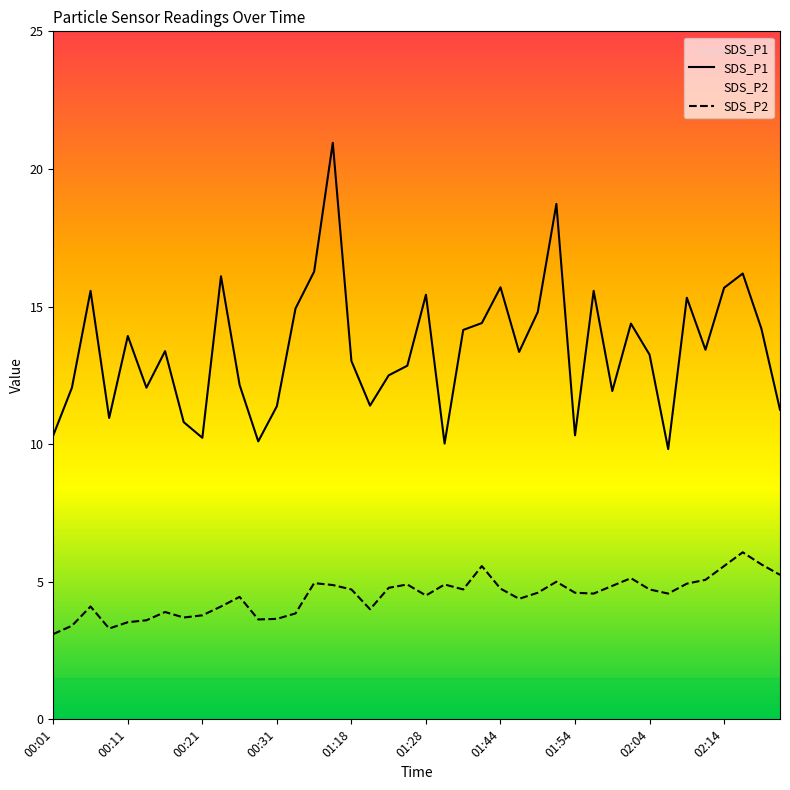

Where is the first local minimum for SDS_P1?

00:08